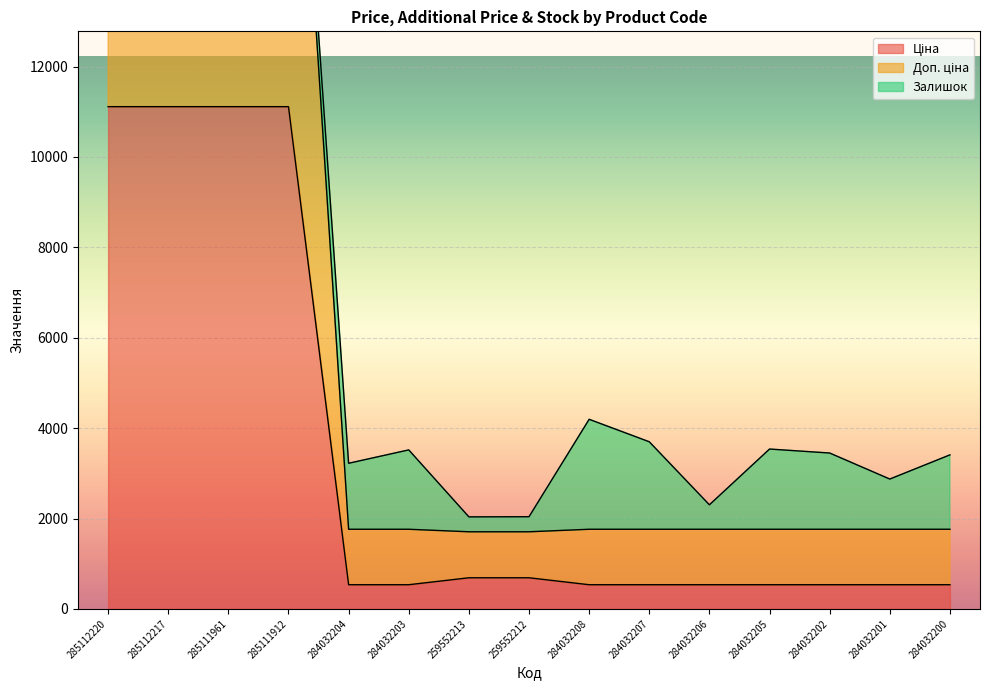

What is the highest value of the Доп. ціна series?

22227.2